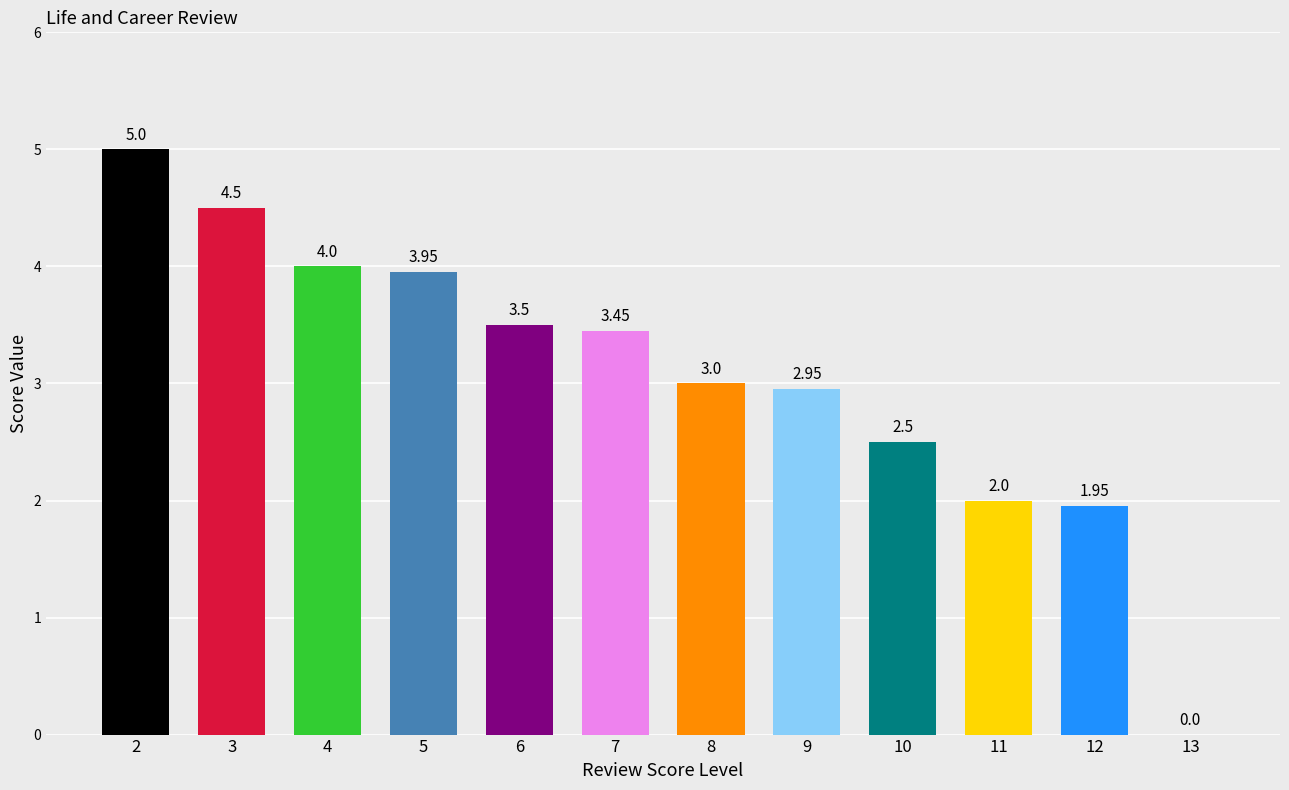

What is the sum of all values?

36.8